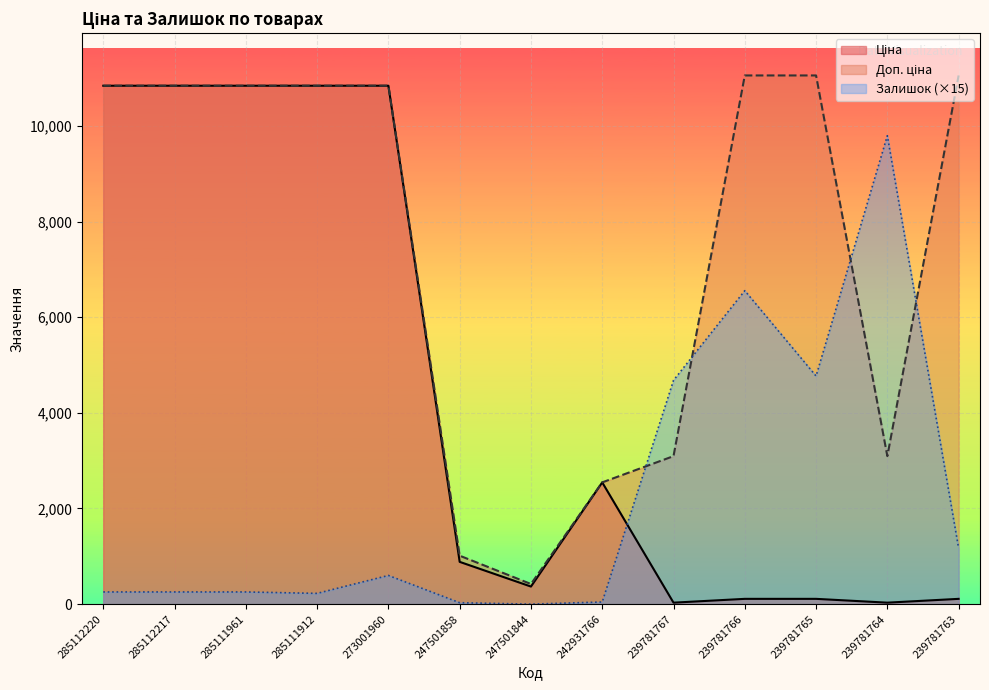

How many data points in Доп. ціна are less than 10840?

5